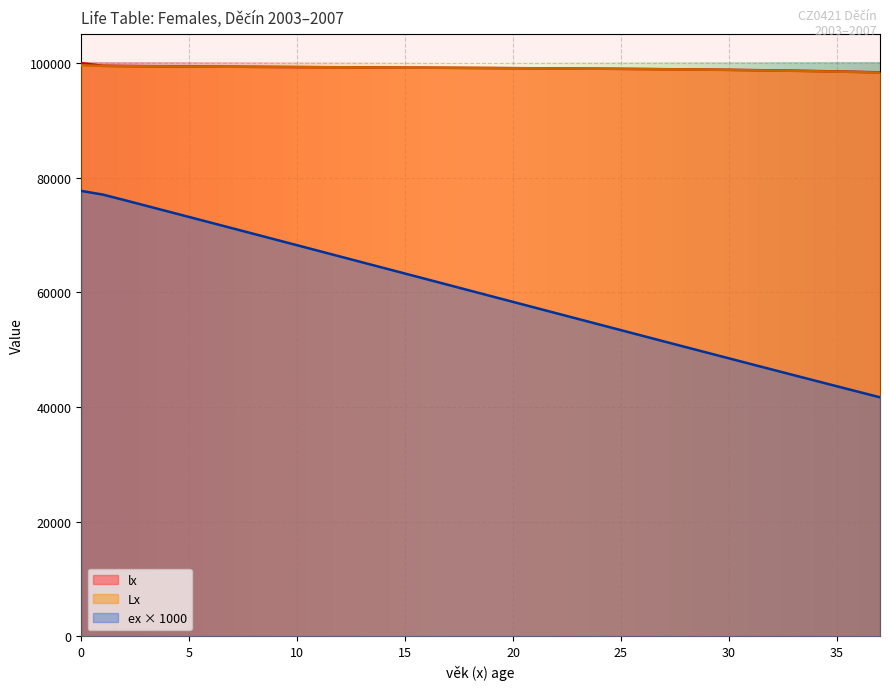

What is the value of the Lx point at the 7th from the left?

99384.9